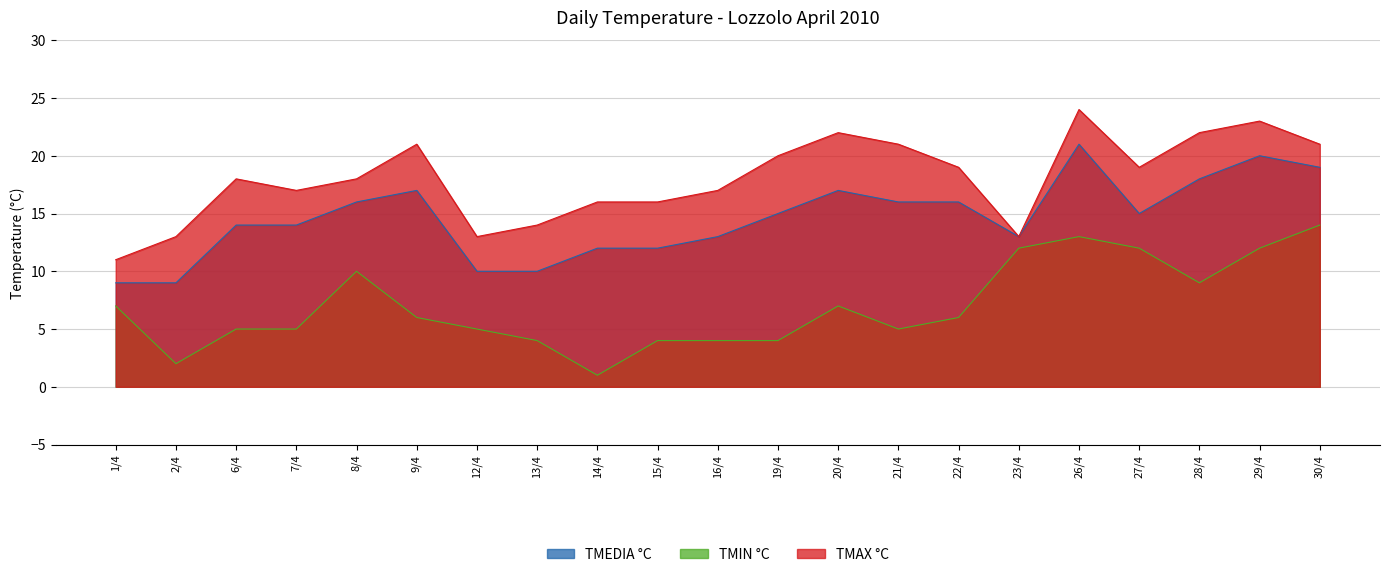

Reading right to left, transcribe all the data shown in this chart.

TMEDIA °C: 19	20	18	15	21	13	16	16	17	15	13	12	12	10	10	17	16	14	14	9	9
TMIN °C: 14	12	9	12	13	12	6	5	7	4	4	4	1	4	5	6	10	5	5	2	7
TMAX °C: 21	23	22	19	24	13	19	21	22	20	17	16	16	14	13	21	18	17	18	13	11